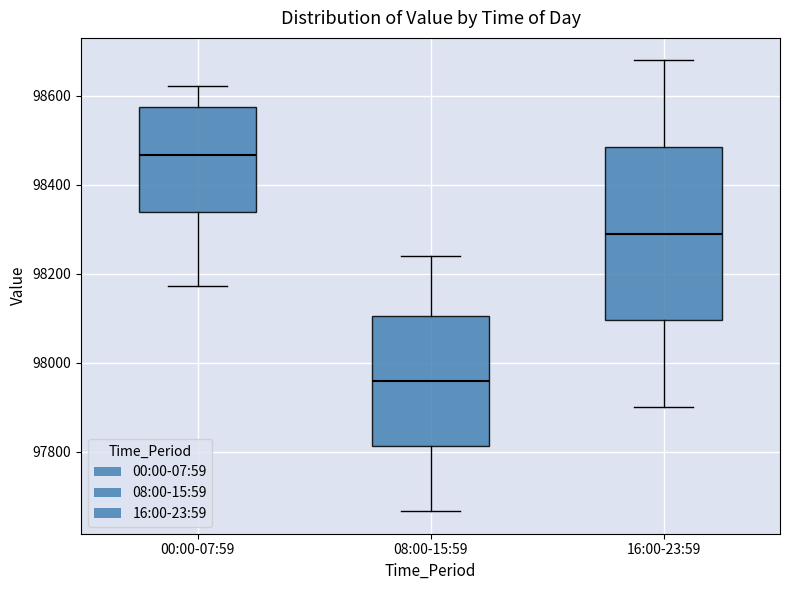

Which box's median line is the lowest?

08:00-15:59